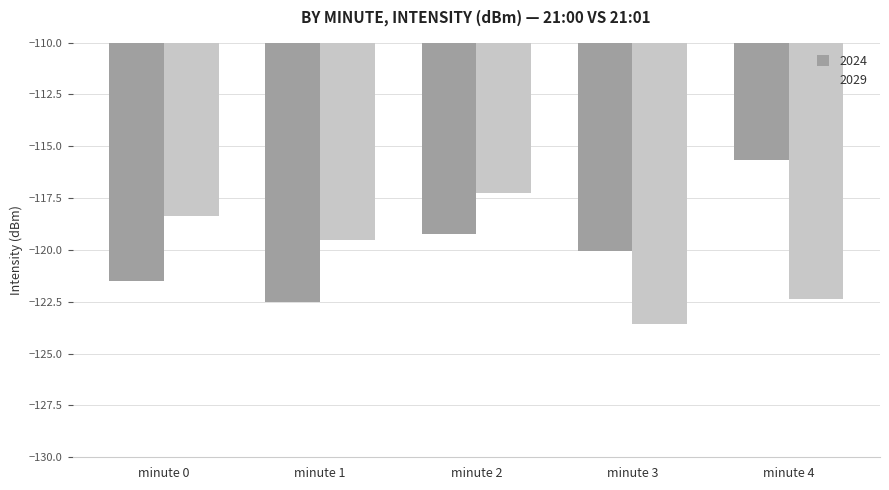

What is the value of the 2024 bar at the 4th from the left?

-120.1